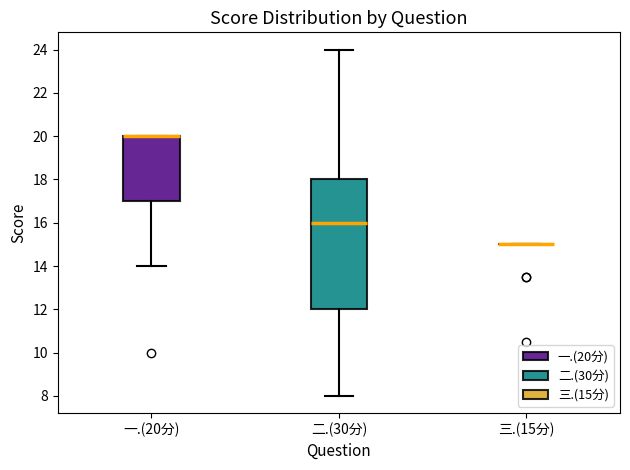

Comparing the boxes themselves (not the whiskers), which one is the tallest?

二.(30分)